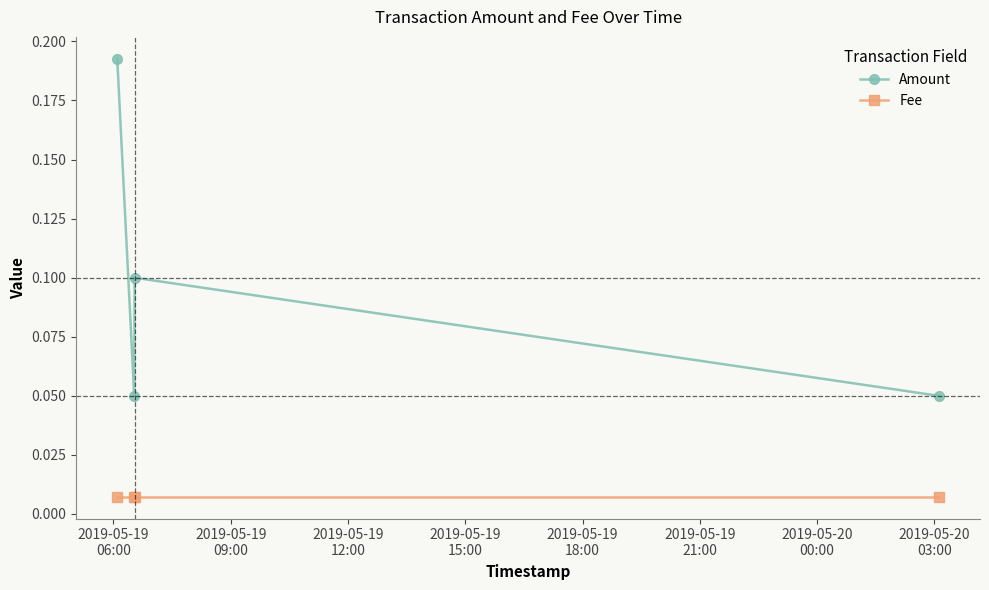

True or false: Amount and Fee cross at least once.

False